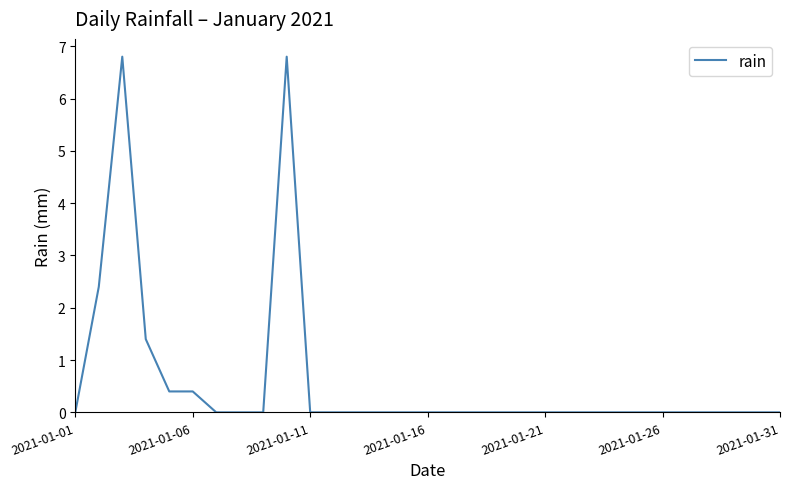

What is the difference between the maximum and minimum values?

6.8